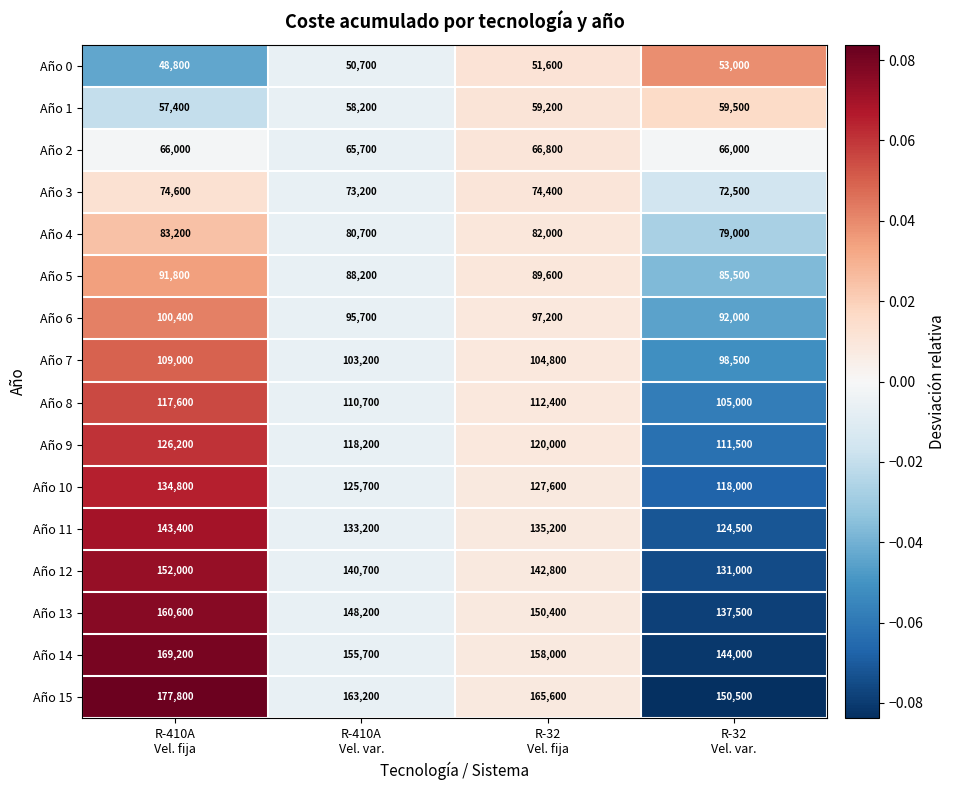

How many Año 0 values are between 50700 and 53000?

3